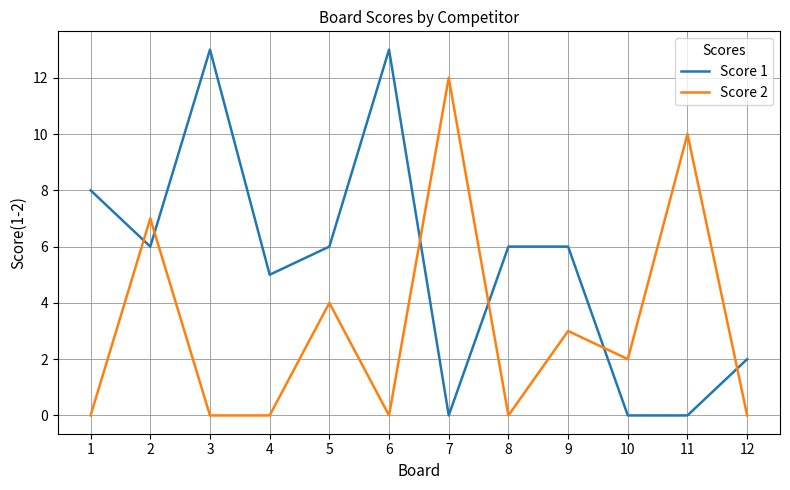

Reading left to right, transcribe all the data shown in this chart.

Score 1: 1=8	2=6	3=13	4=5	5=6	6=13	7=0	8=6	9=6	10=0	11=0	12=2
Score 2: 1=0	2=7	3=0	4=0	5=4	6=0	7=12	8=0	9=3	10=2	11=10	12=0